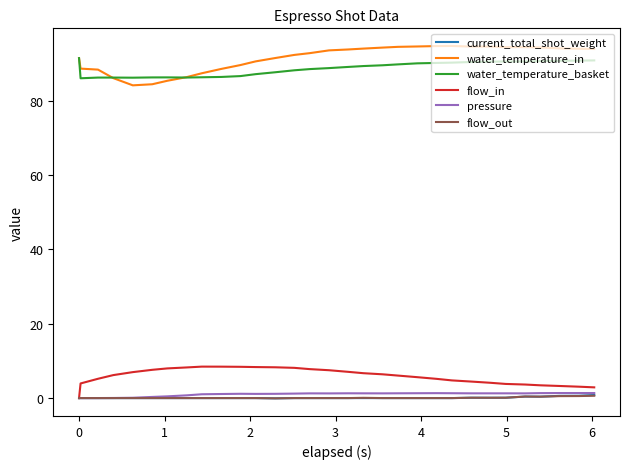

What is the maximum value for water_temperature_basket?

91.5